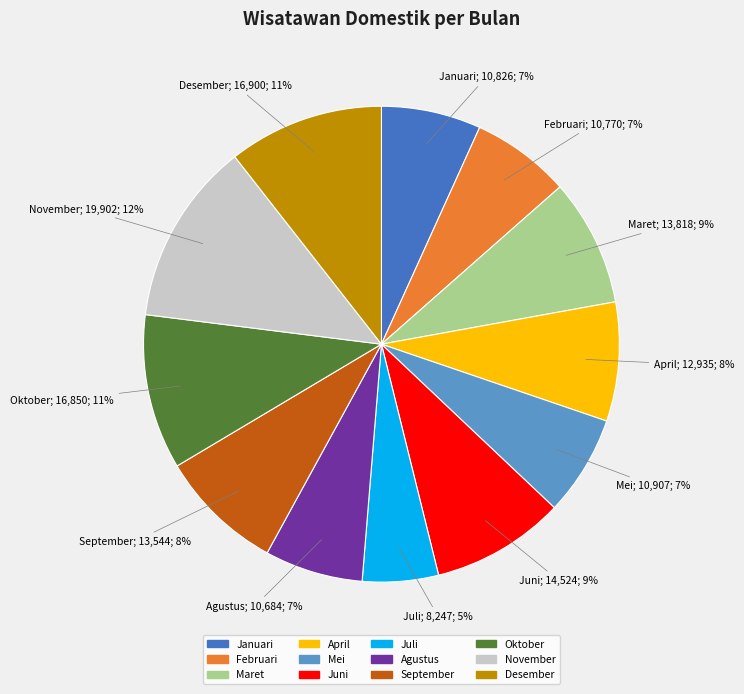

Does Maret account for over 50% of the chart?

No